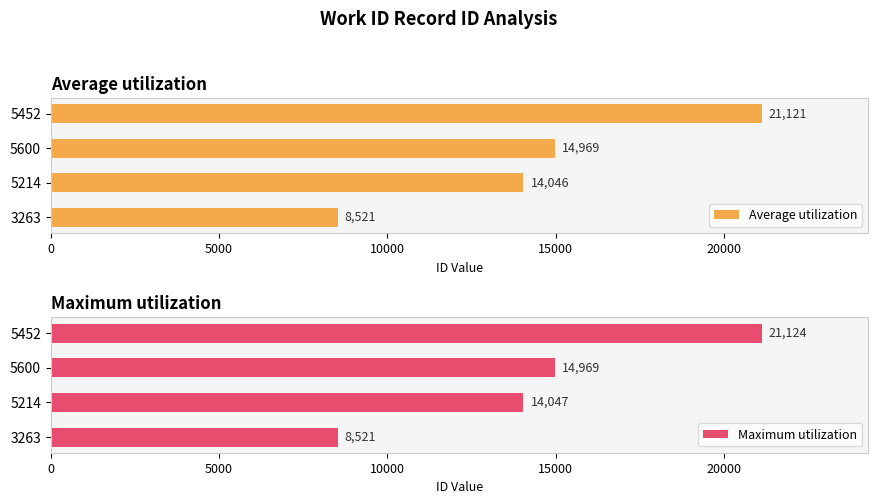

Which category has the highest value in the Average utilization series?

5452